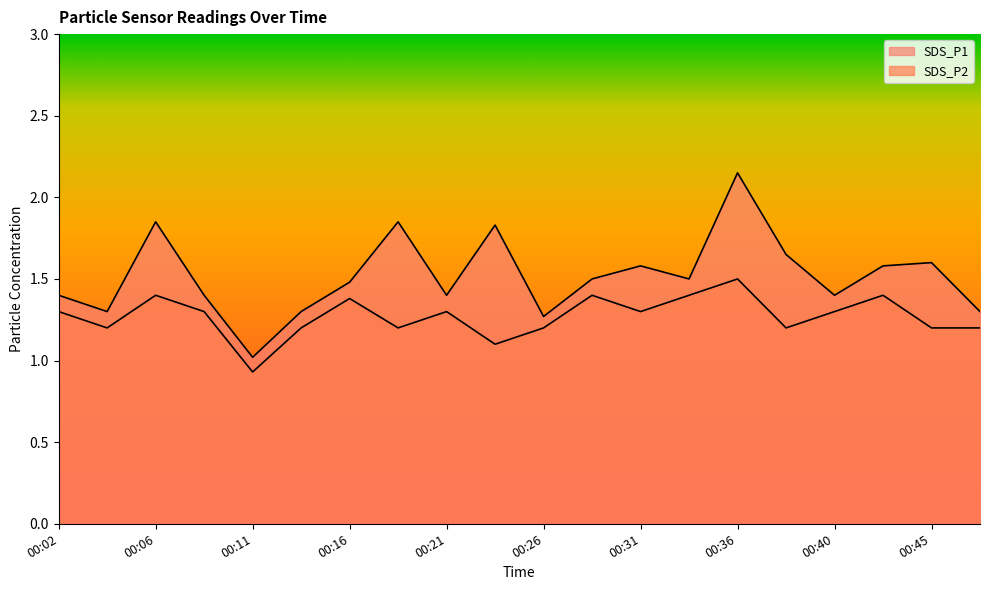

At which category is the sum across all series the highest?

00:36